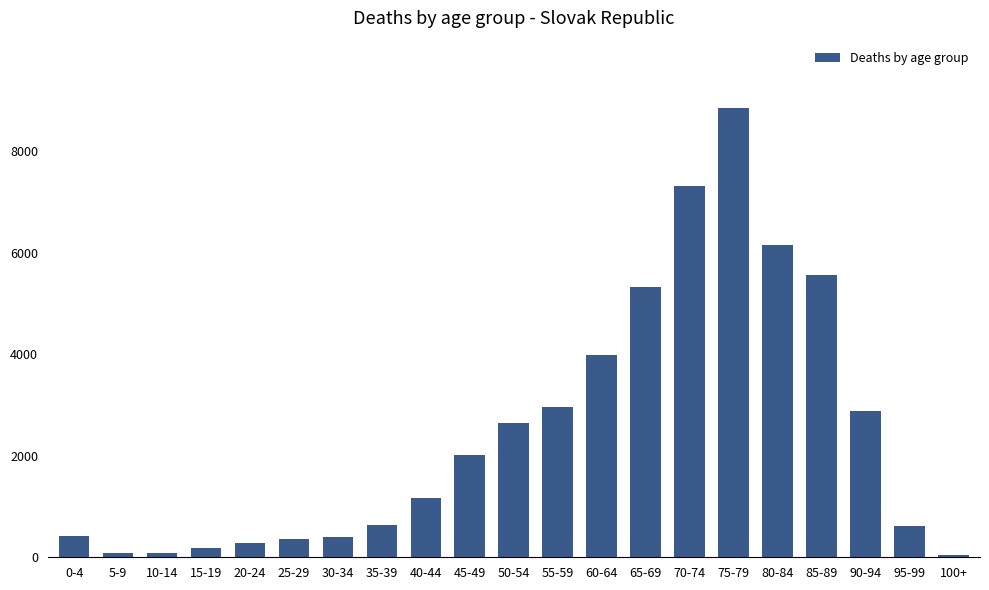

What is the maximum value shown in the chart?

8851